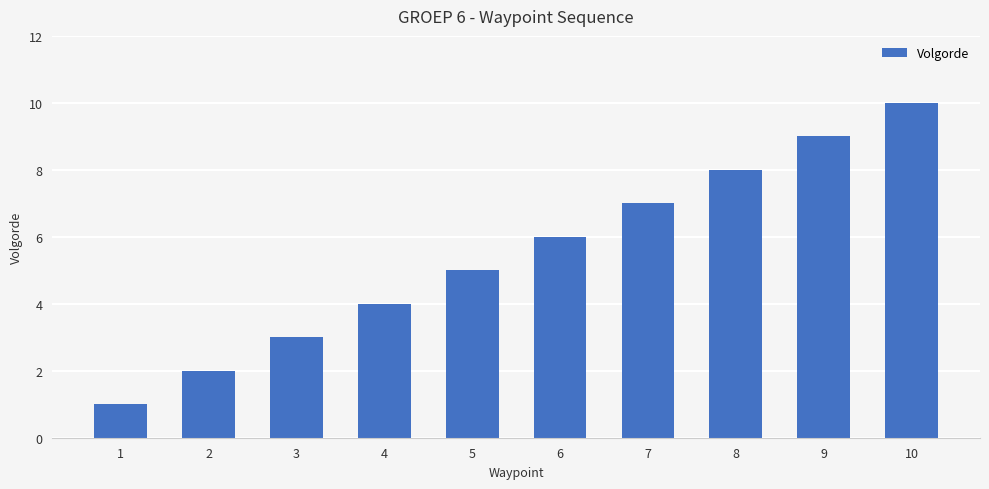

What is the maximum value shown in the chart?

10